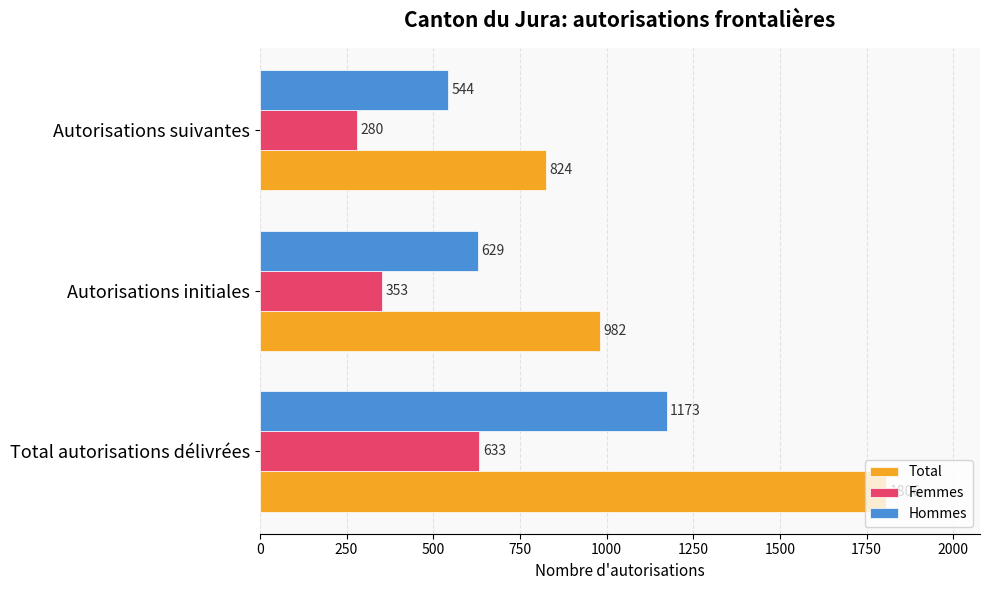

What are all the series names shown in the legend?

Total, Femmes, Hommes